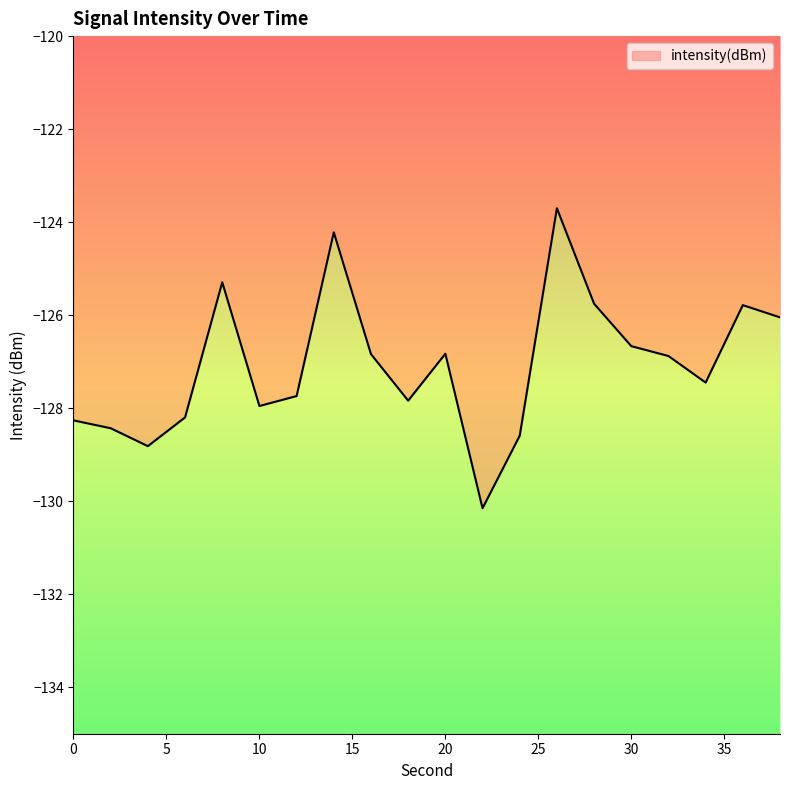

What is the value of the 1st point from the left?

-128.3